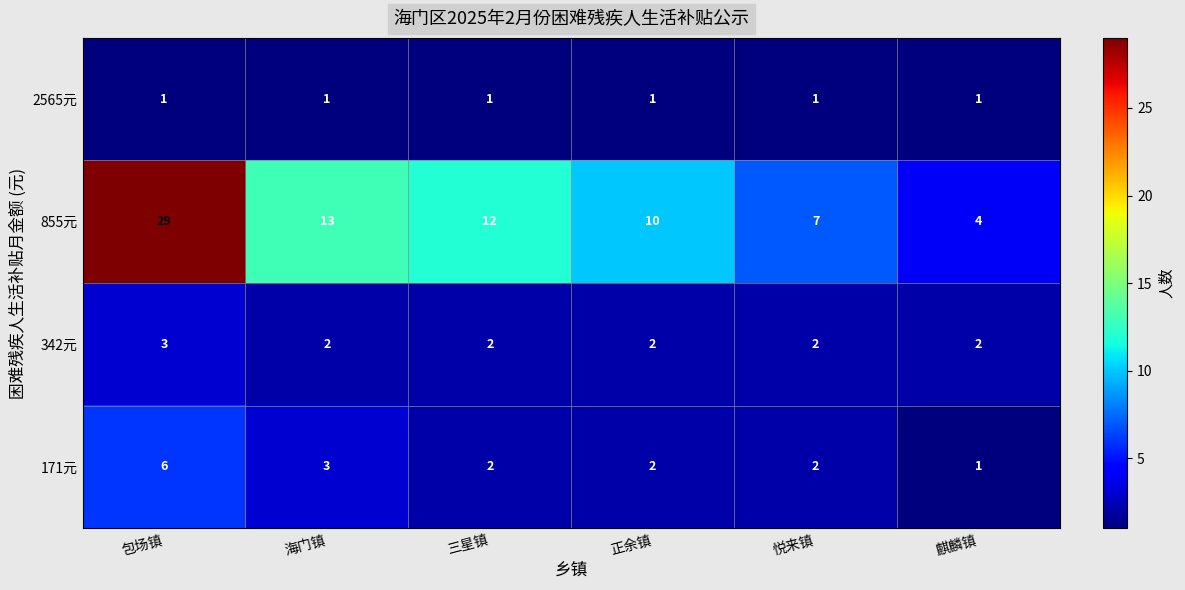

Reading left to right, what are all the values shown in this chart?

2565元: 包场镇=1	海门镇=1	三星镇=1	正余镇=1	悦来镇=1	麒麟镇=1
855元: 包场镇=29	海门镇=13	三星镇=12	正余镇=10	悦来镇=7	麒麟镇=4
342元: 包场镇=3	海门镇=2	三星镇=2	正余镇=2	悦来镇=2	麒麟镇=2
171元: 包场镇=6	海门镇=3	三星镇=2	正余镇=2	悦来镇=2	麒麟镇=1